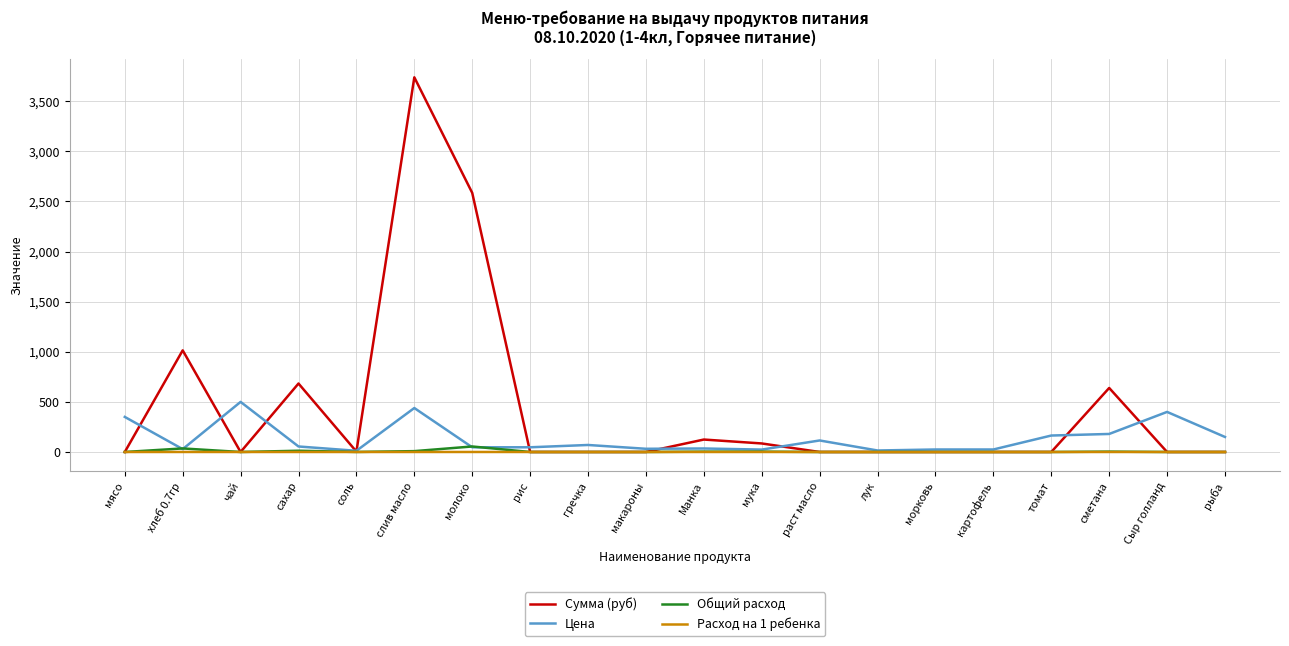

At how many categories does at least one series exceed 2478?

2